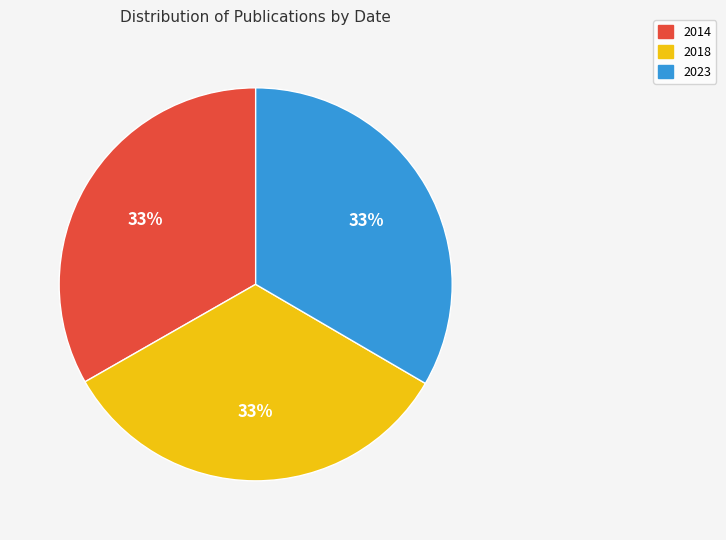

What percentage is the 2023 slice, to the nearest percent?

33%